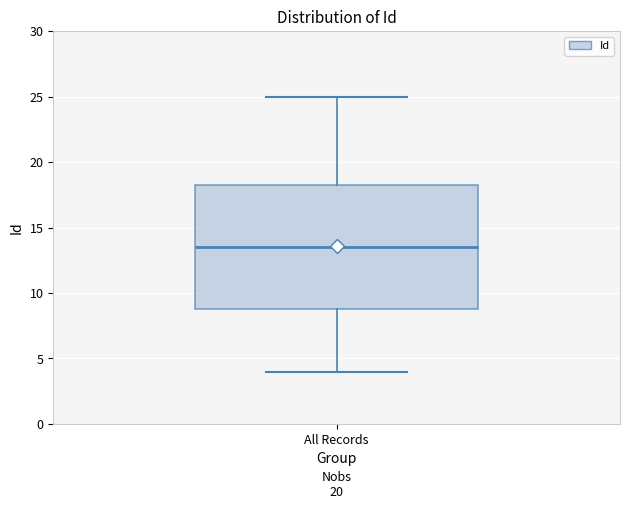

Transcribe this box plot: give where the median line is, the range the box spans, and where the two whiskers end, as read against the y-axis. The values are not printed on the chart, so give them approximately, as read against the axis.

median 13.5, box 9.0 to 18.5, whiskers 4.0 to 25.0